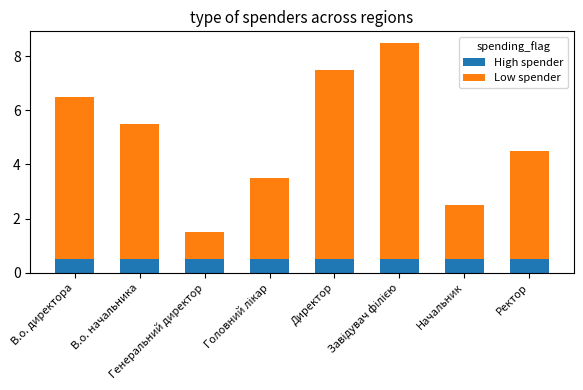

What is the minimum value for High spender?

0.5